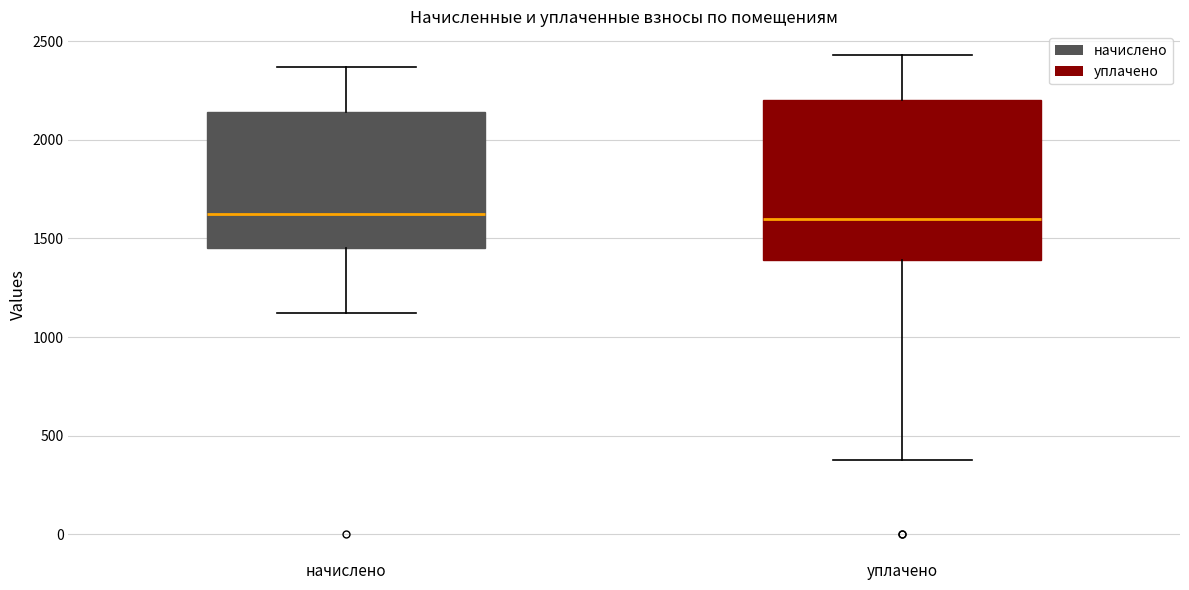

Comparing the boxes themselves (not the whiskers), which one is the tallest?

уплачено